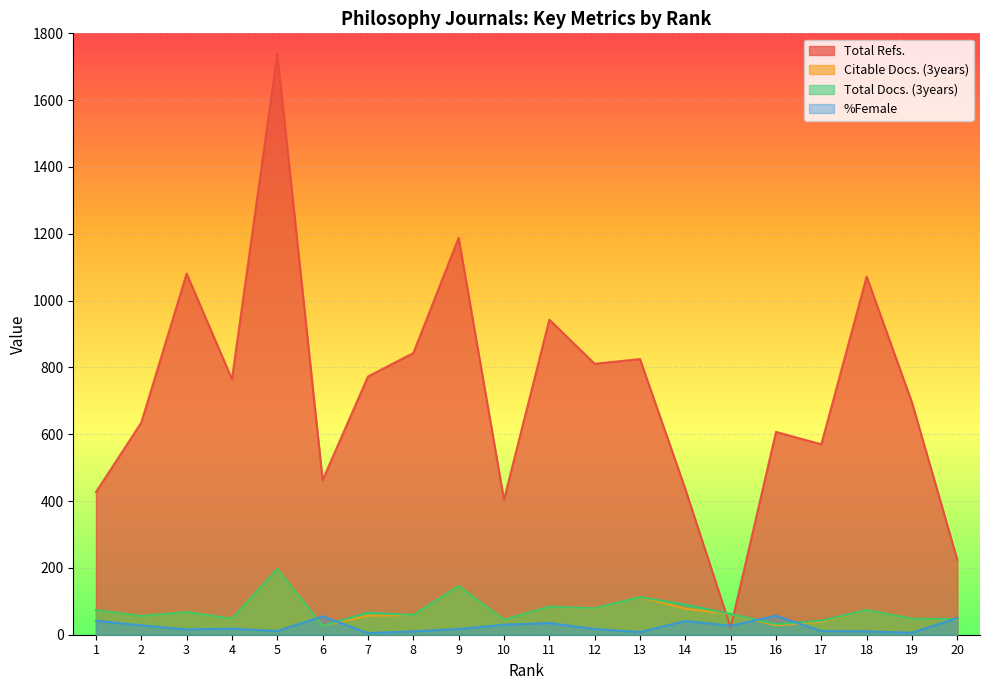

What are all the series names shown in the legend?

Total Refs., Citable Docs. (3years), Total Docs. (3years), %Female